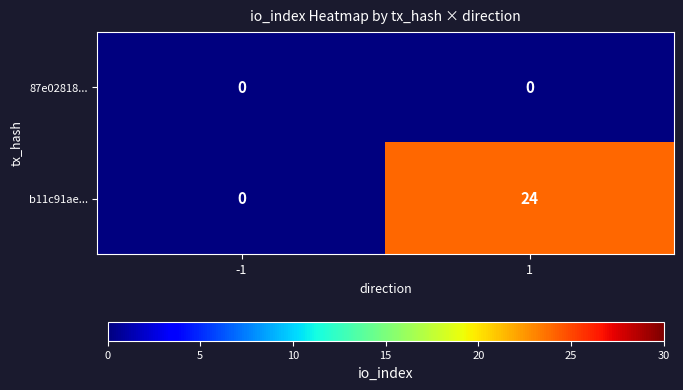

What is the sum of the b11c91ae... values at -1 and 1?

24